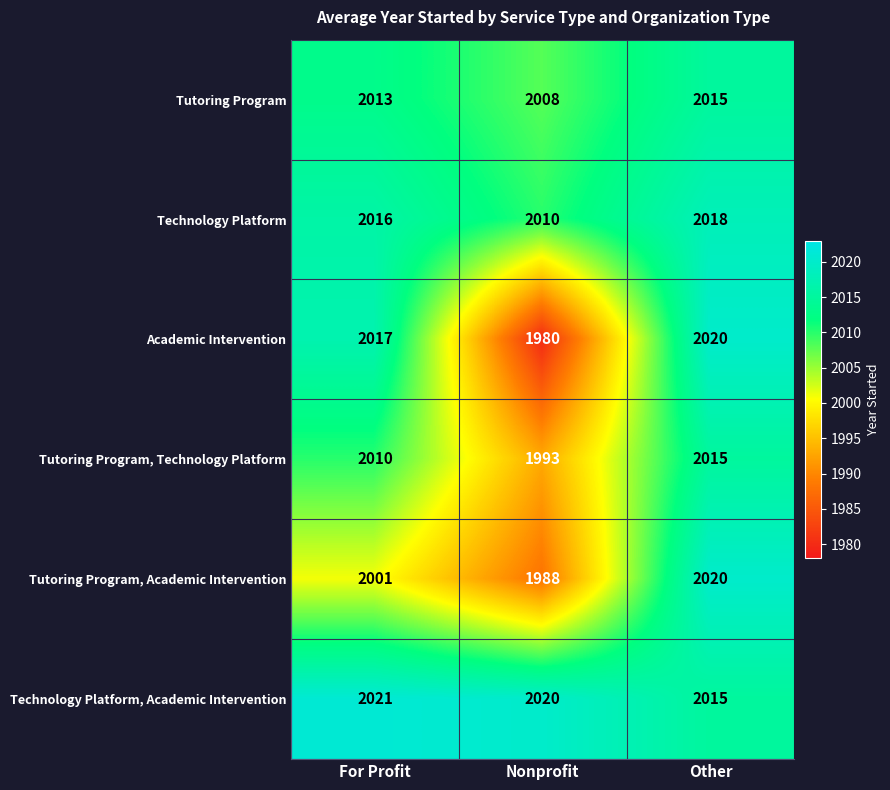

Which series has the largest total across all categories?

Technology Platform, Academic Intervention